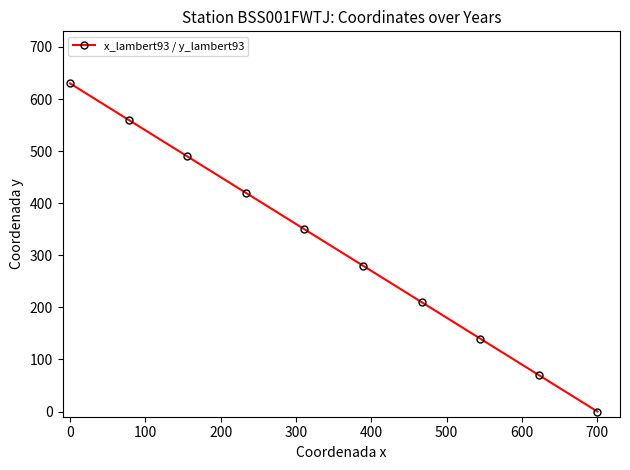

What is the average value?

315